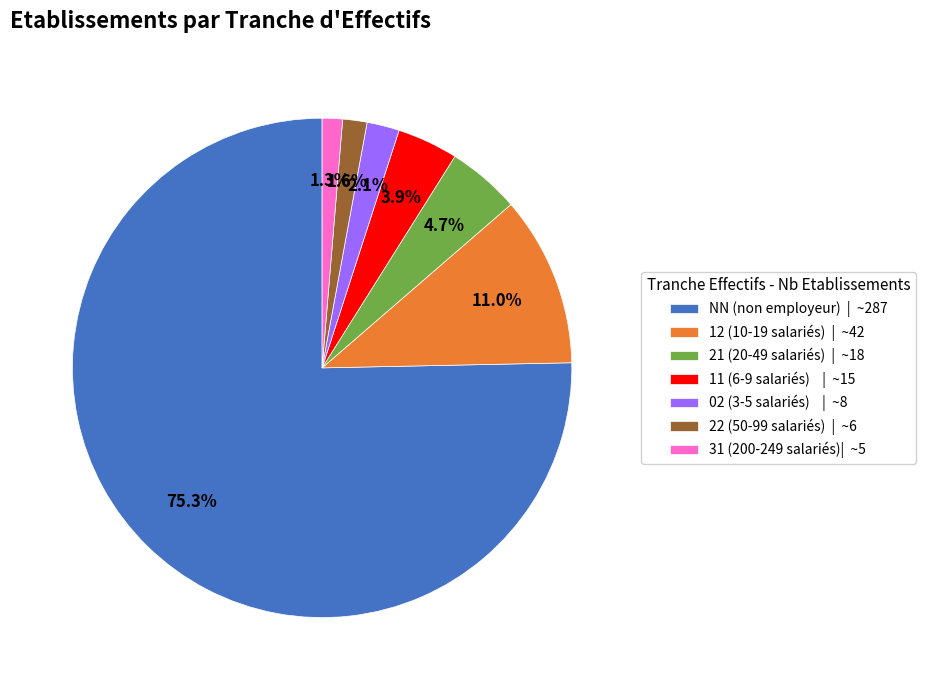

Which slice is the largest?

NN